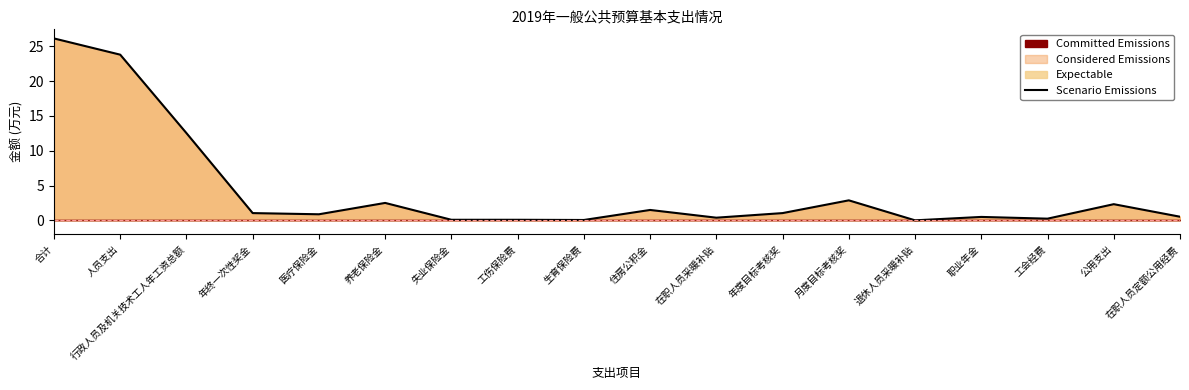

How many lines are shown in the chart?

1